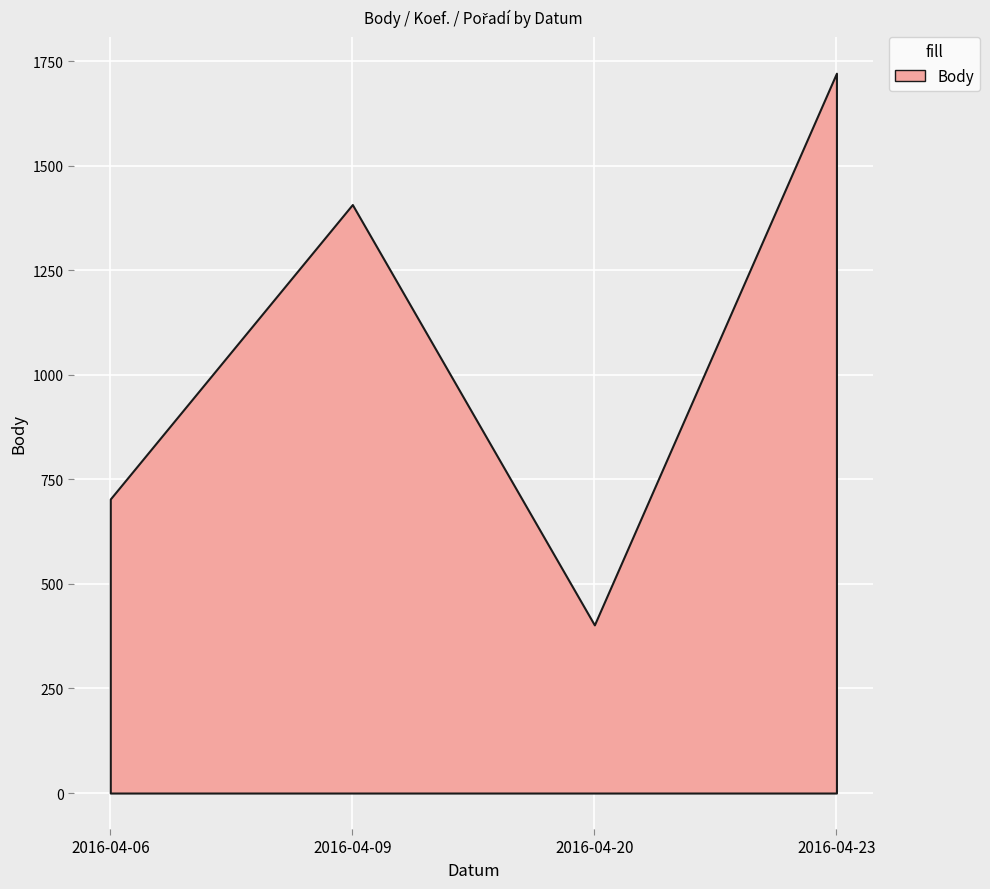

What is the smallest value displayed?

402